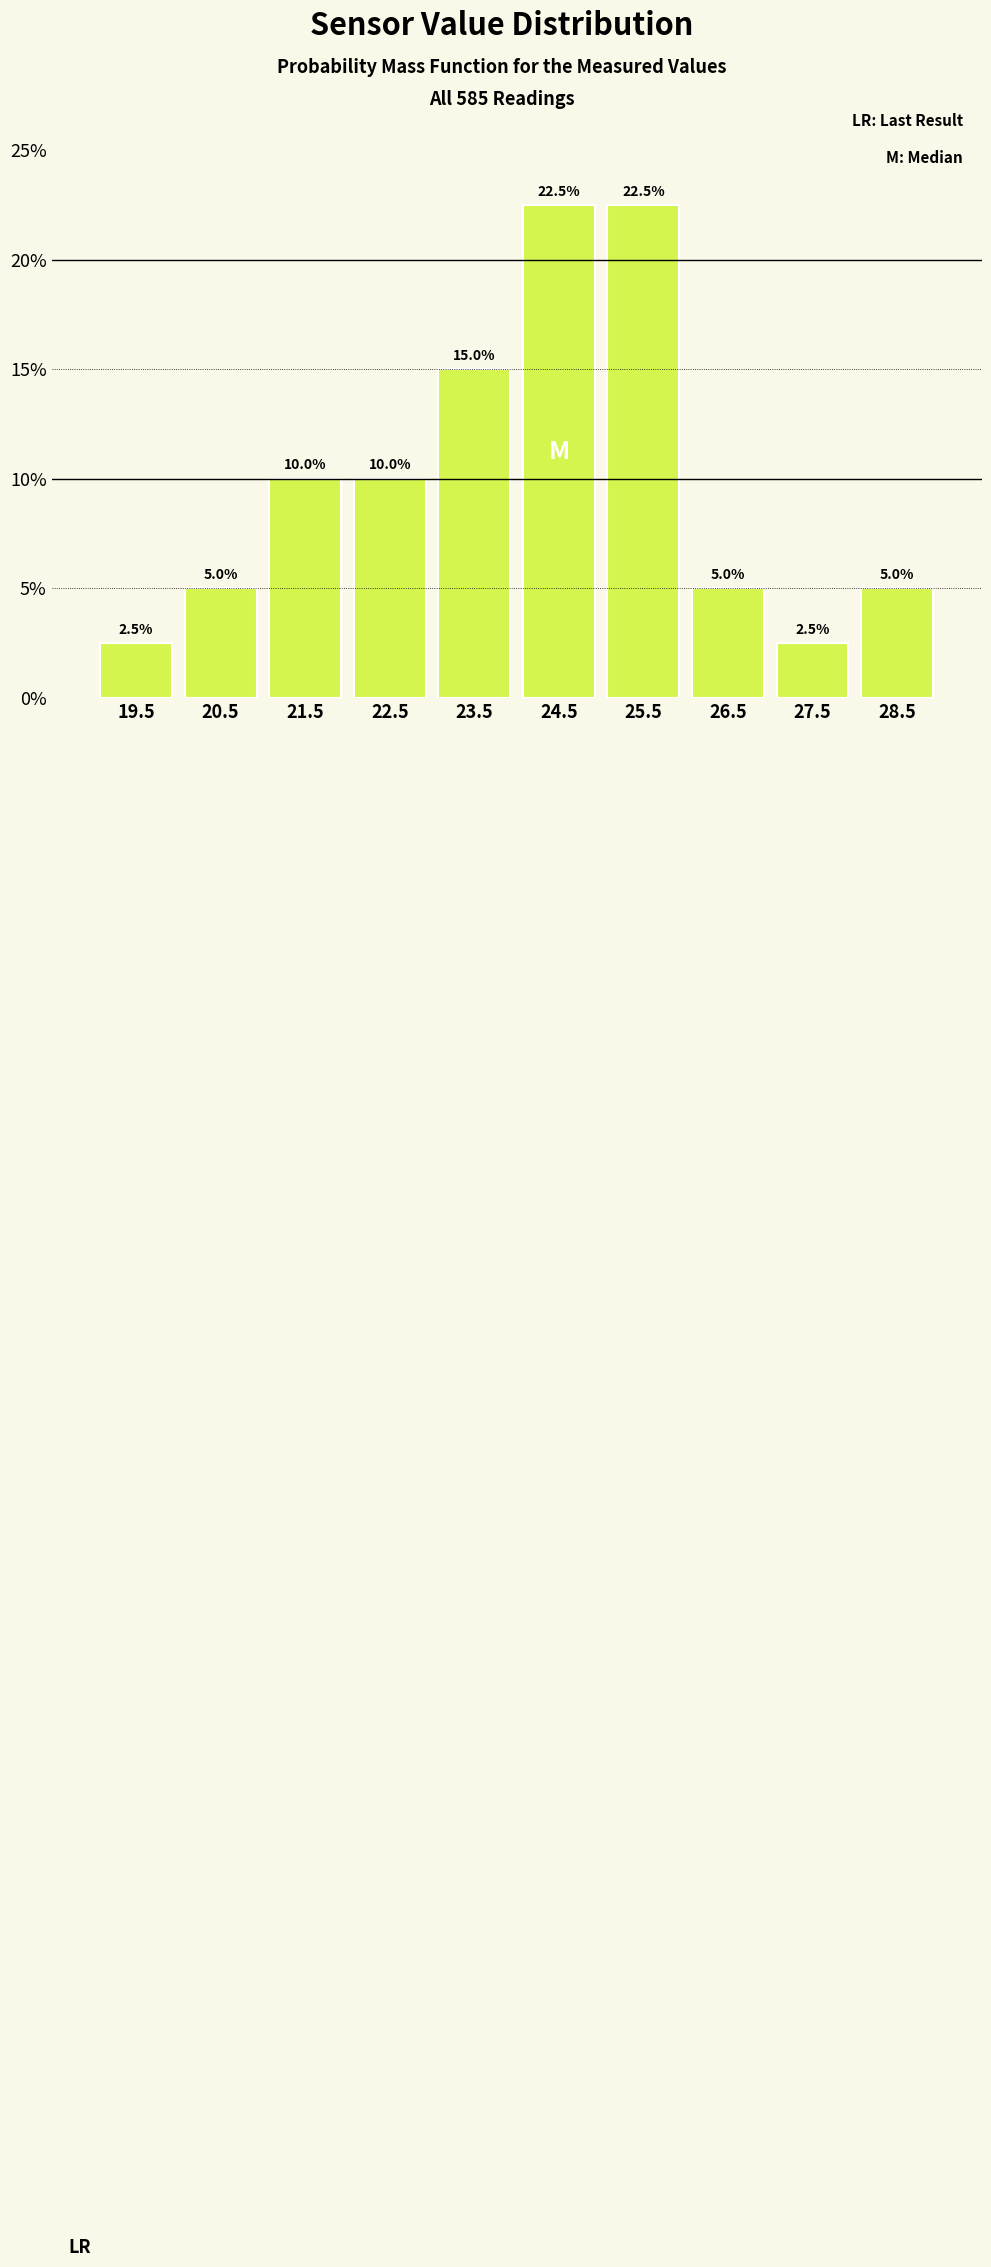

Reading left to right, transcribe this chart: for each bar, give the range it covers on the x-axis and its height.

19 to 20: 2.5
20 to 21: 5.0
21 to 22: 10.0
22 to 23: 10.0
23 to 24: 15.0
24 to 25: 22.5
25 to 26: 22.5
26 to 27: 5.0
27 to 28: 2.5
28 to 29: 5.0